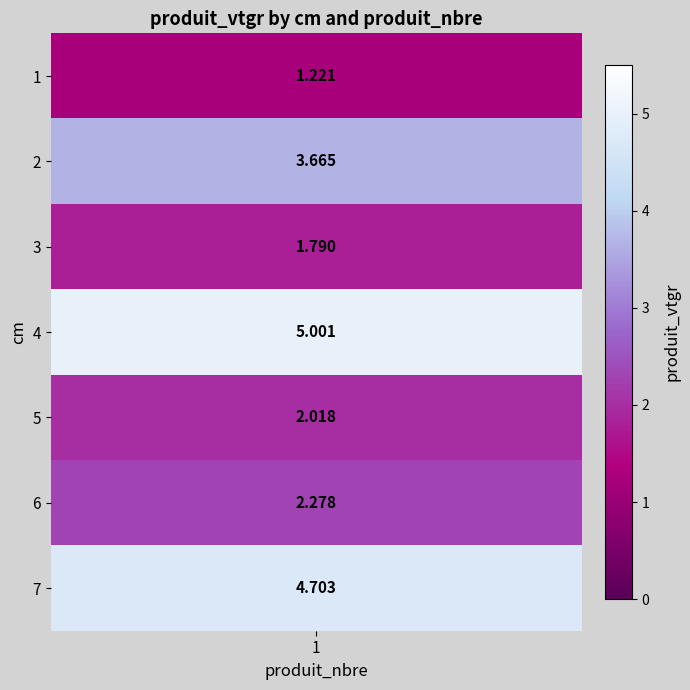

What is the change in value from 6 to 7?

+2.4